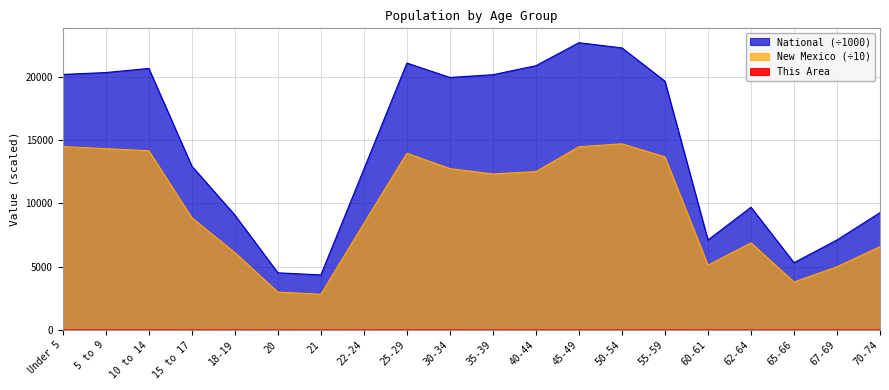

At which category is the sum across all series the highest?

45-49